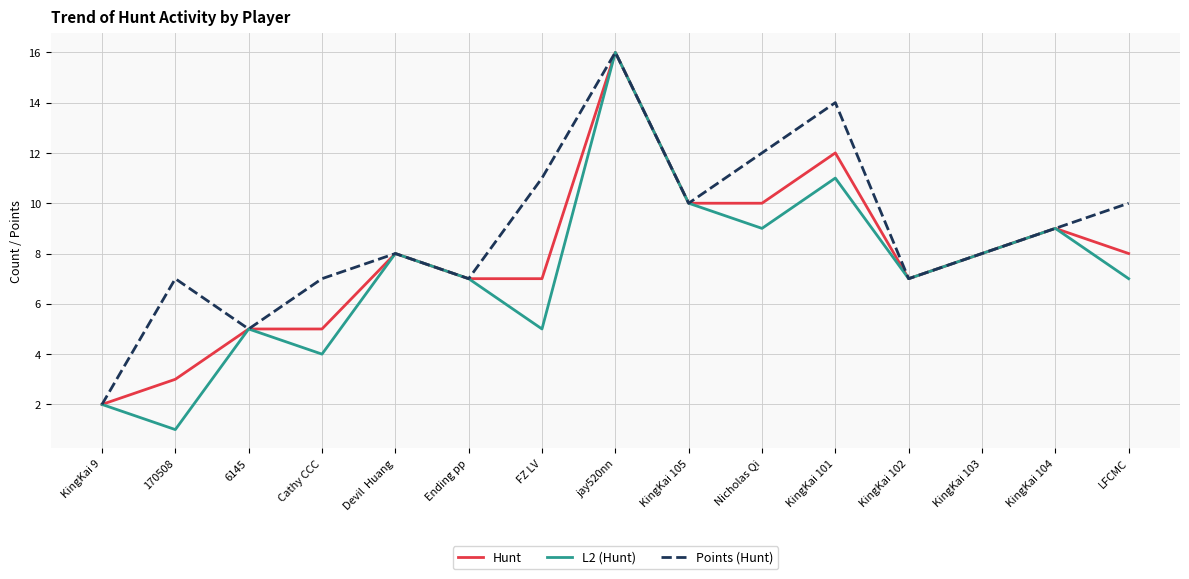

Is the value of Points (Hunt) at KingKai 104 greater than the value of L2 (Hunt) at KingKai 9?

Yes